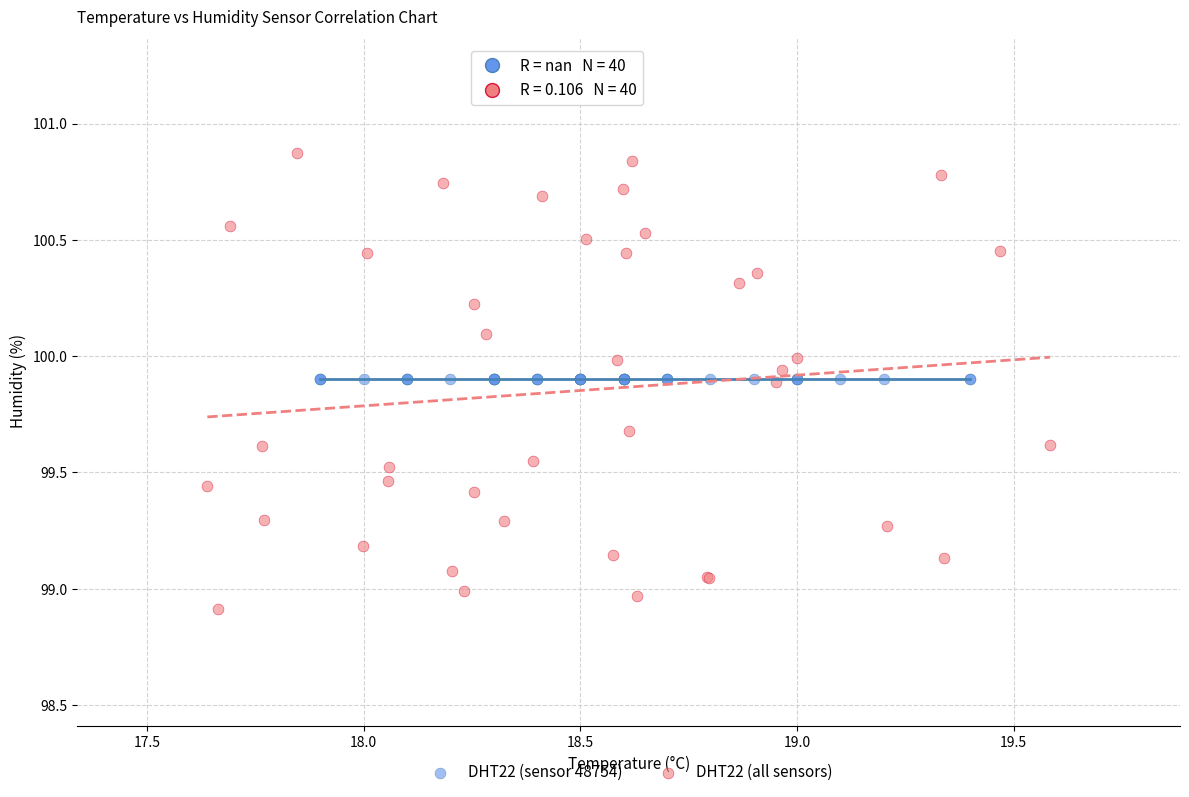

Which series contains the highest Y value?

DHT22 (all sensors)